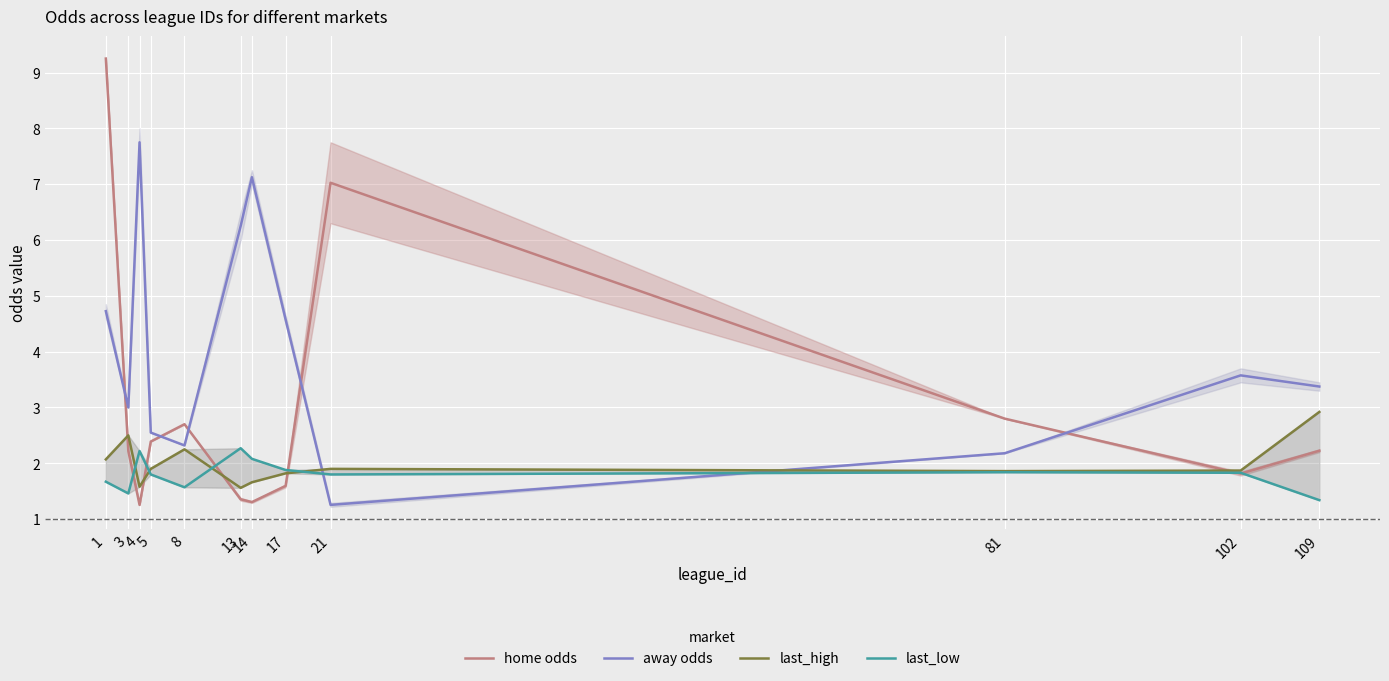

Which category has the highest value across all series?

1